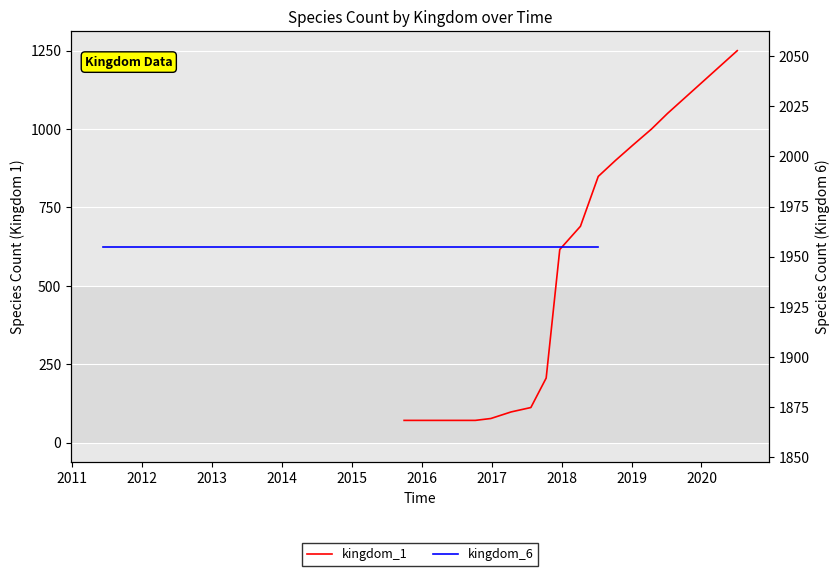

What is the difference between the maximum and minimum values?

1179